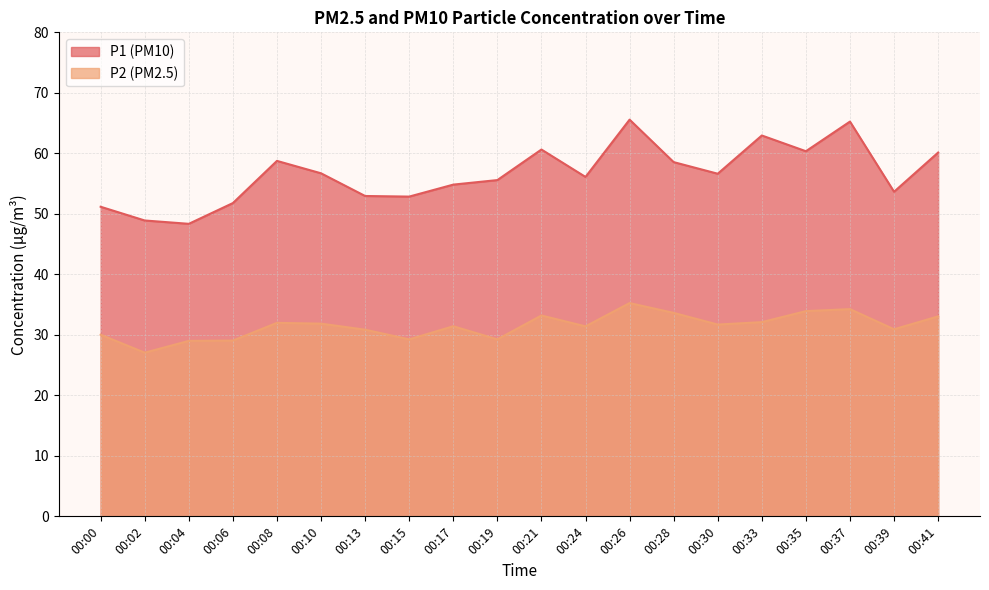

At which category does P2 reach its first local valley?

00:02